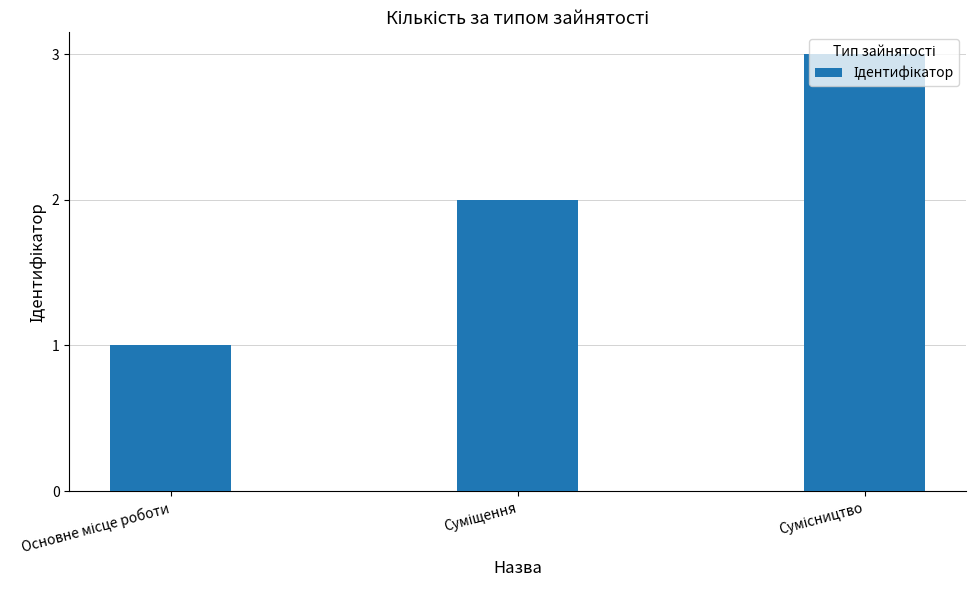

What is the maximum value shown in the chart?

3